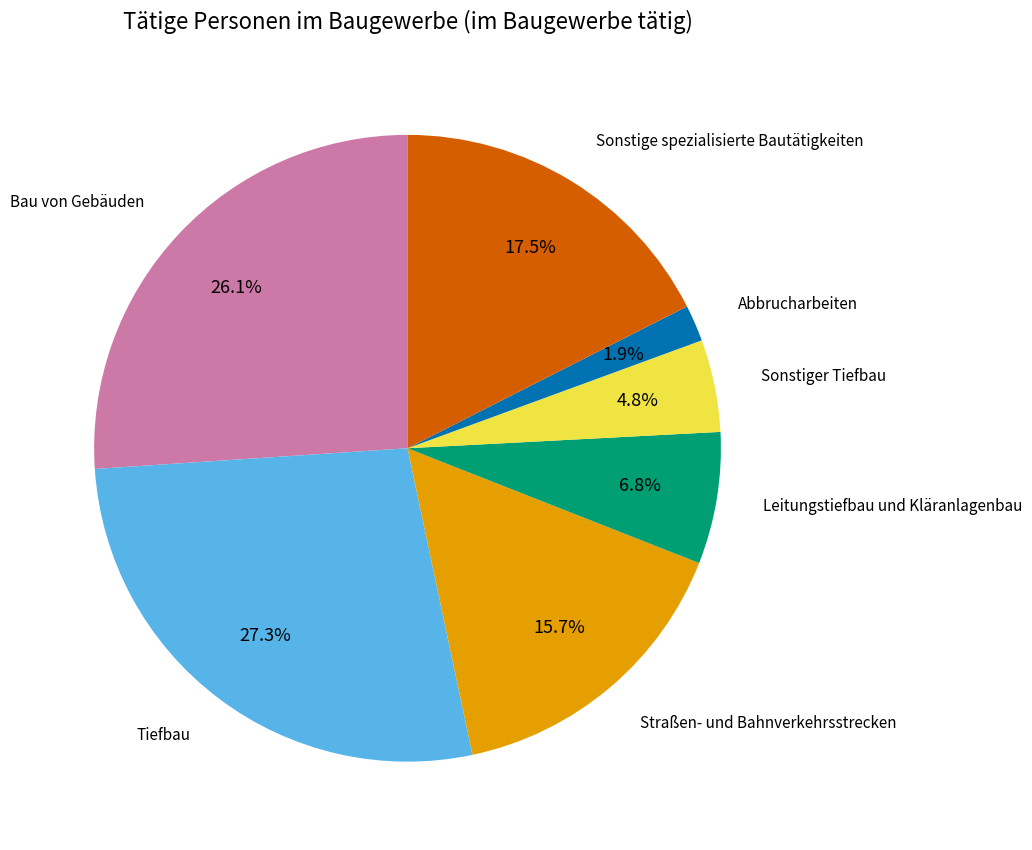

Is there any slice that represents more than half of the pie?

No